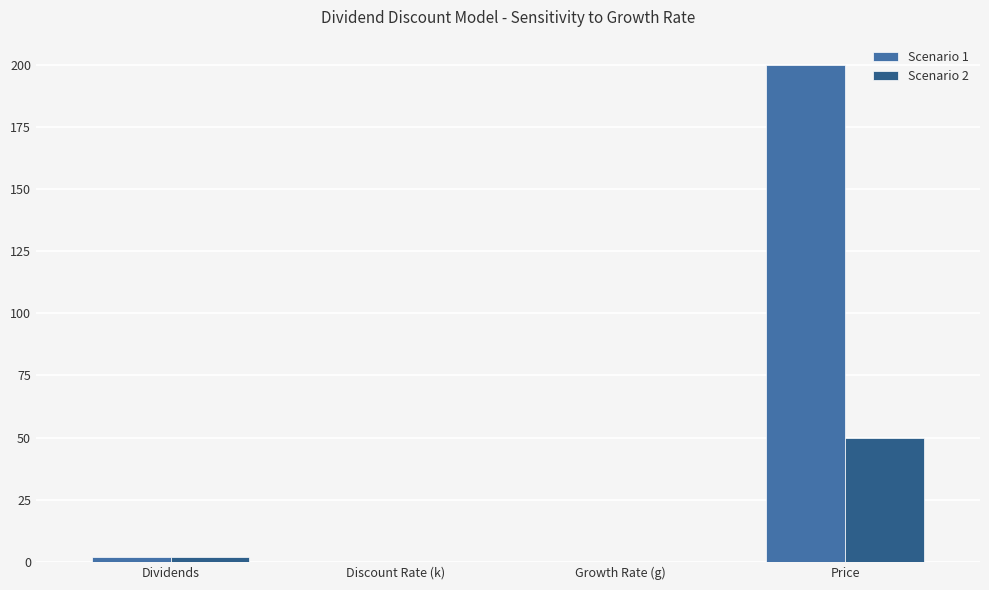

Which series has the largest total across all categories?

Scenario 1